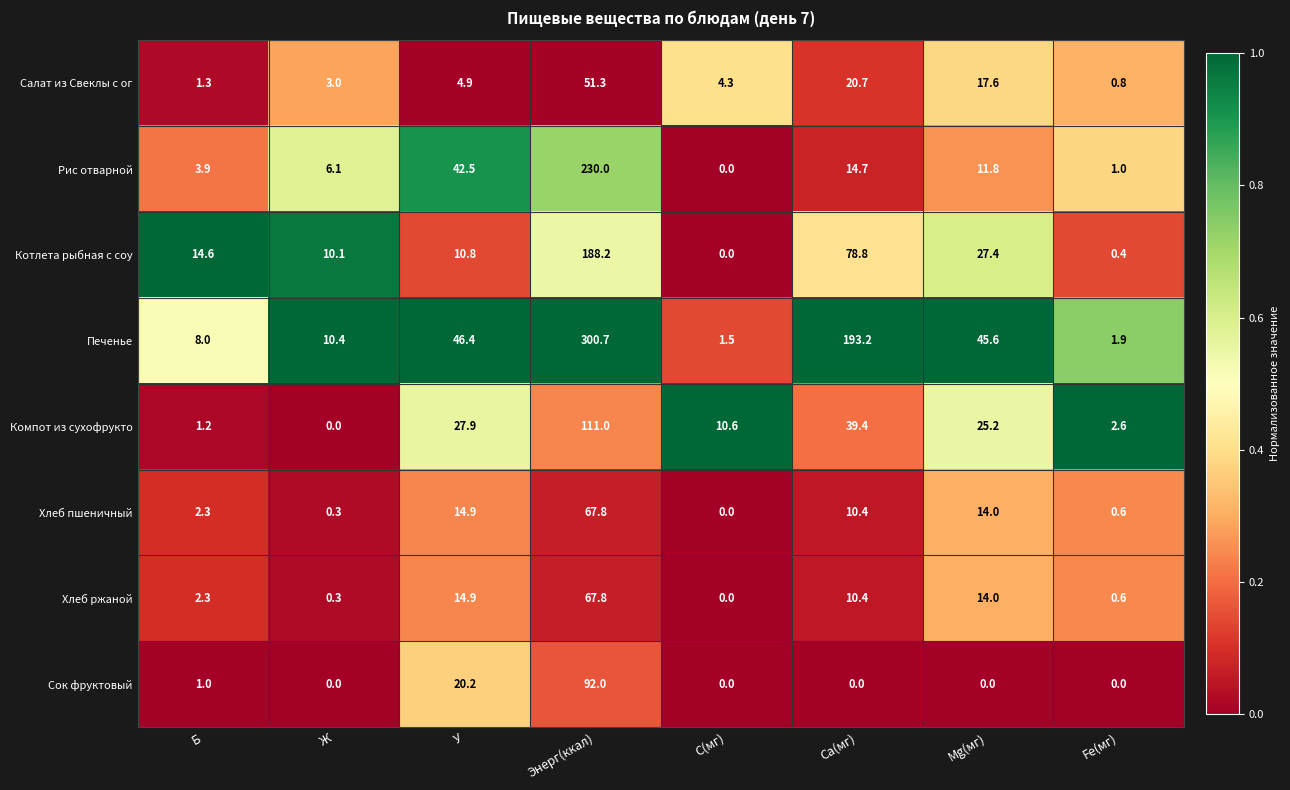

Which series has the largest range (max minus min)?

Печенье